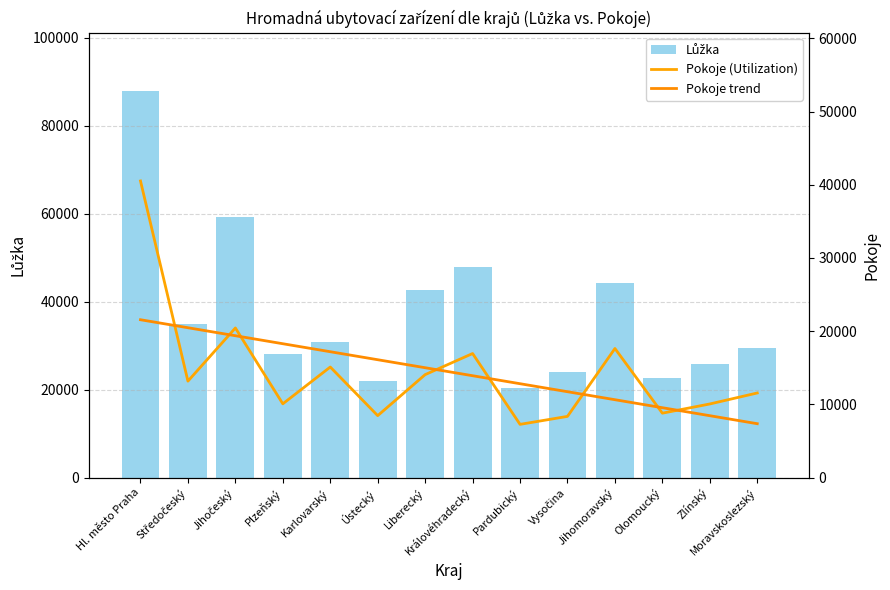

How many categories are shown in the chart?

14